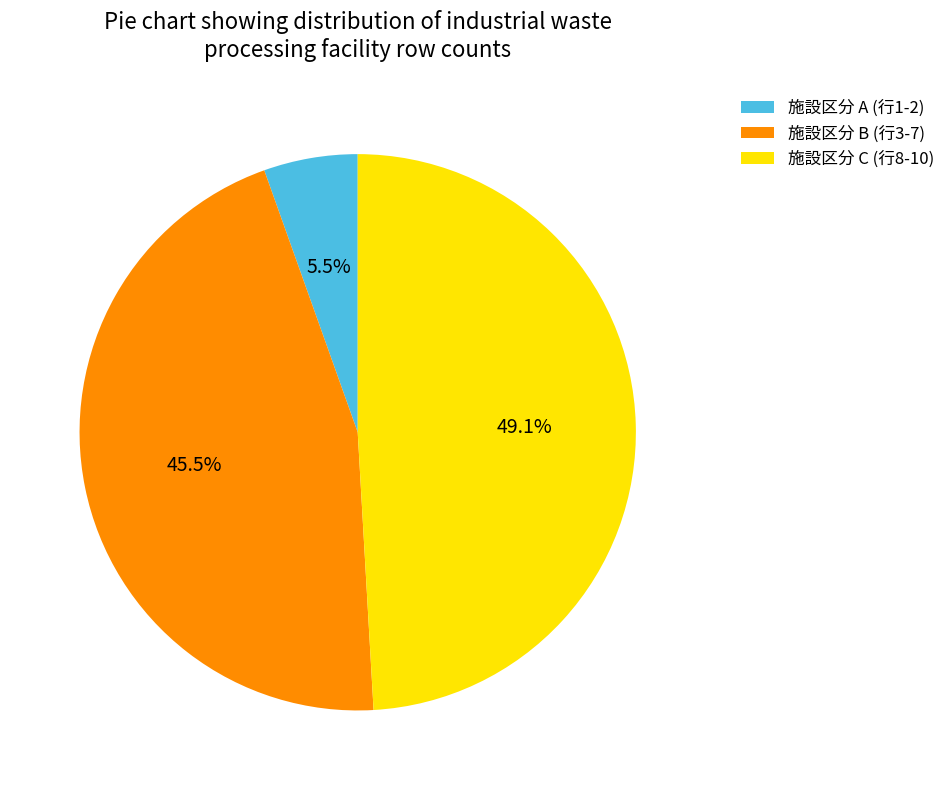

How many slices are in this pie chart?

3